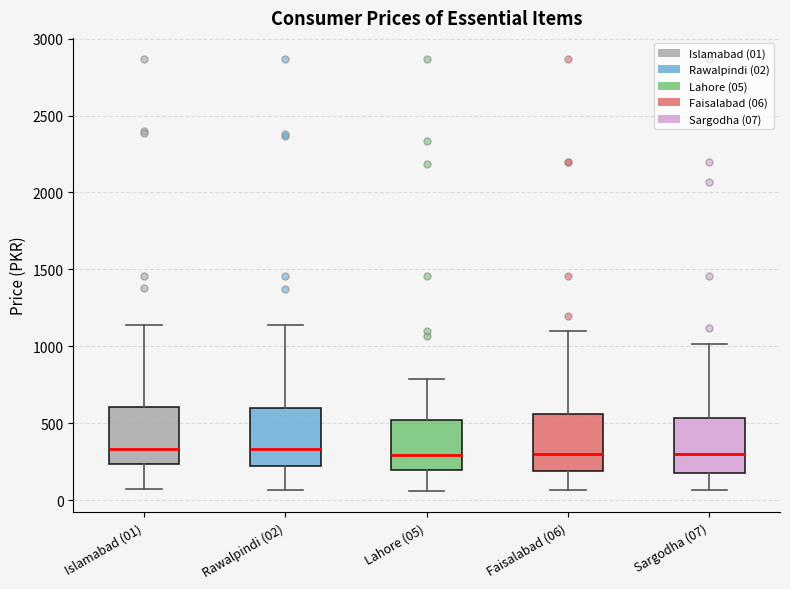

Where does the upper whisker of the box for Faisalabad (06) end on the y-axis? The values are not printed on the chart, so give them approximately, as read against the axis.

1100